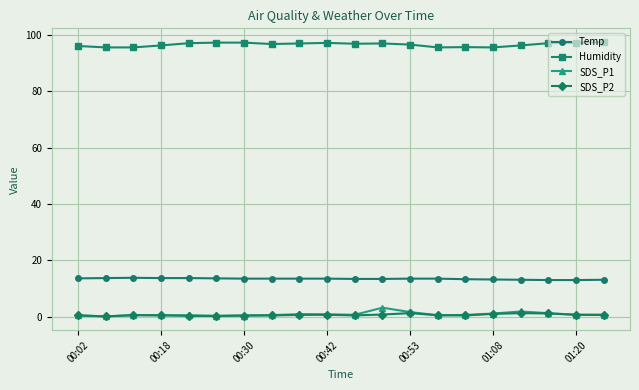

What is the value of the Temp point at the 18th from the left?

13.0